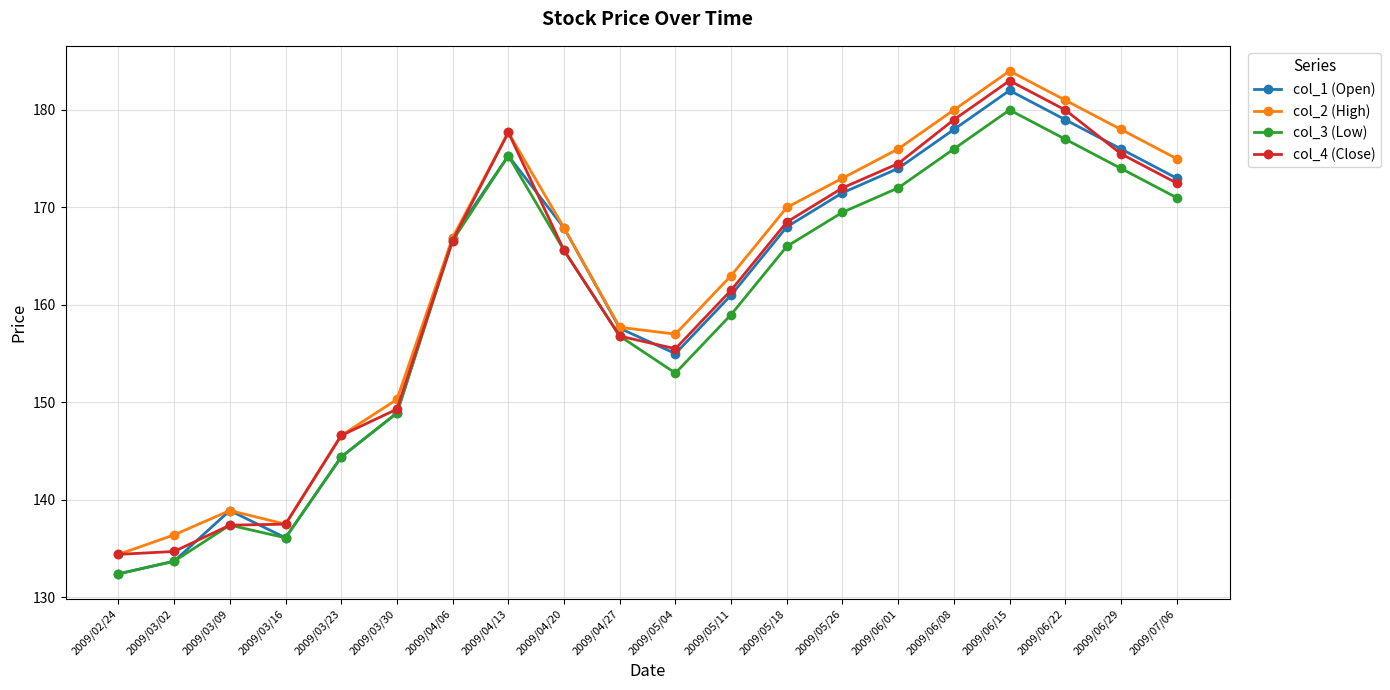

At which label is col_3 (Low) closest to 156?

2009/04/27